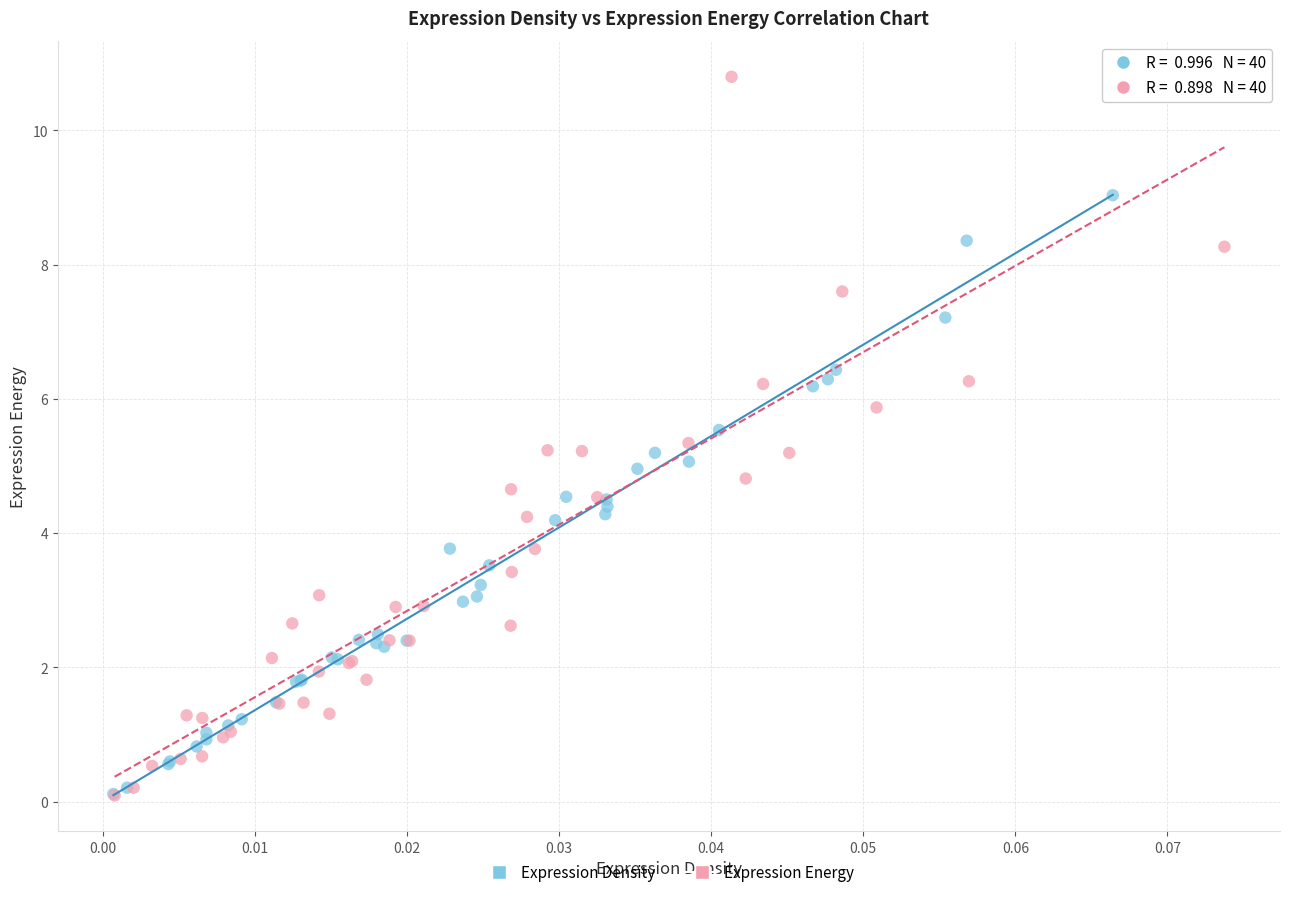

Which series has the widest spread of Y values?

Expression Energy